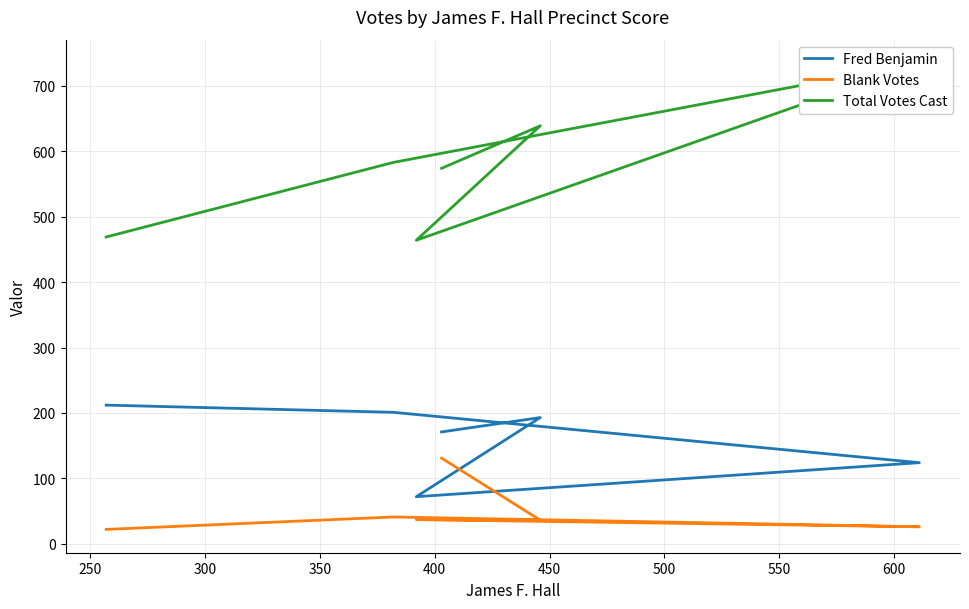

What is the difference between the maximum and minimum values in the Total Votes Cast series?

271